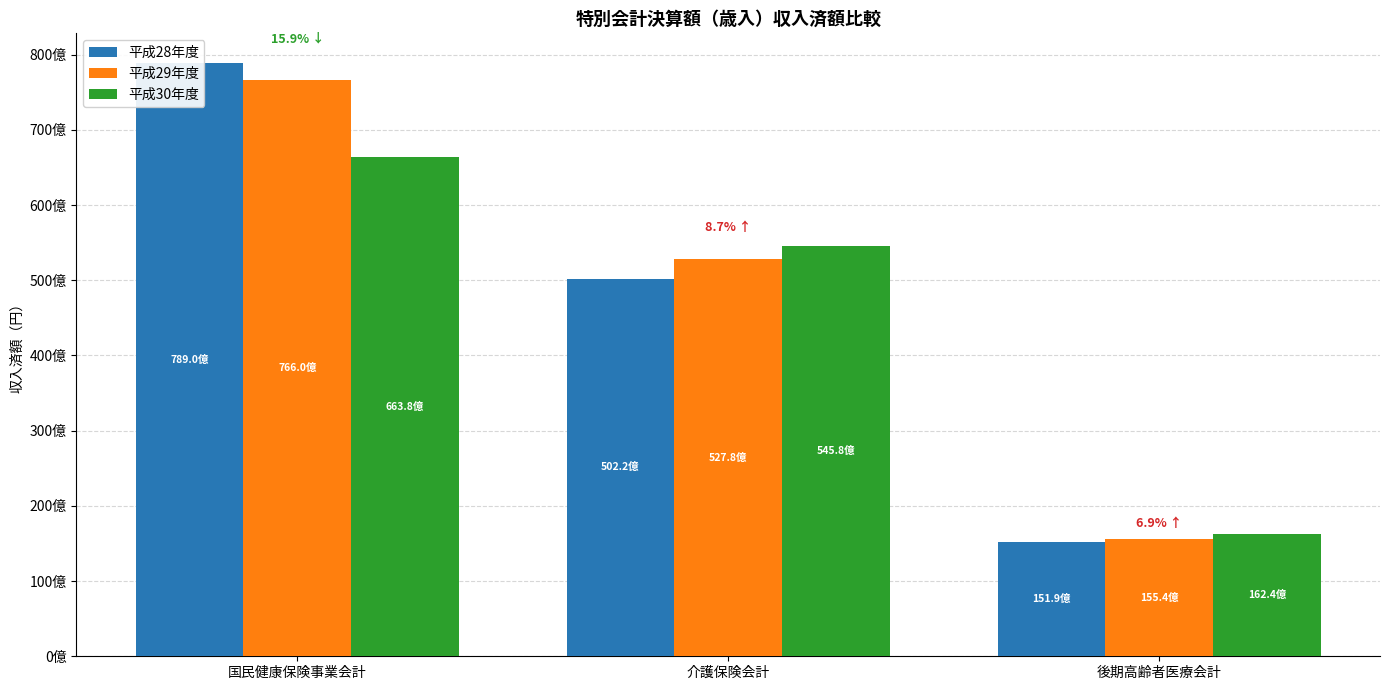

Does the chart contain any negative values?

No